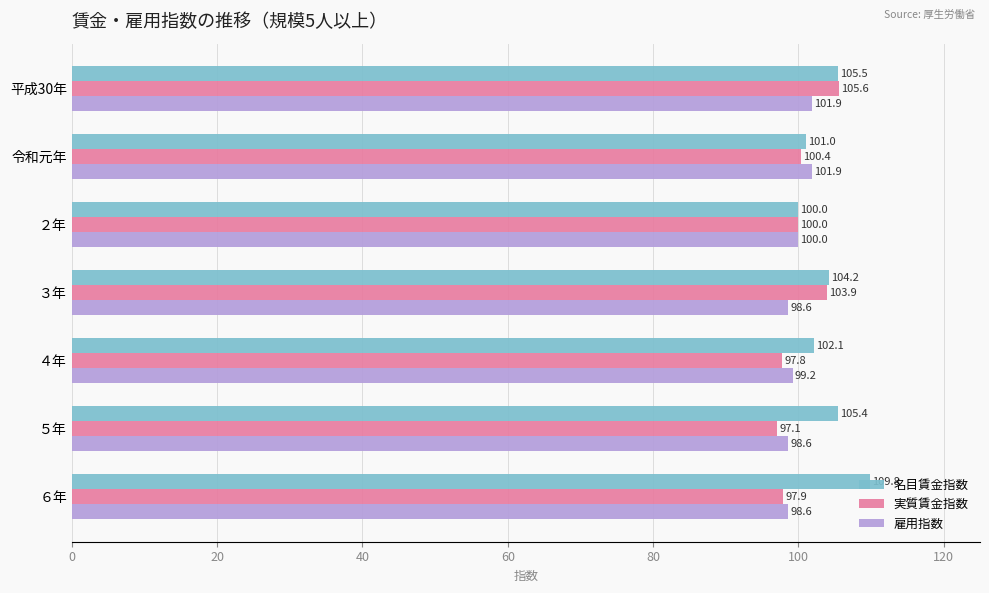

Which series changed the most between 平成30年 and ４年?

実質賃金指数